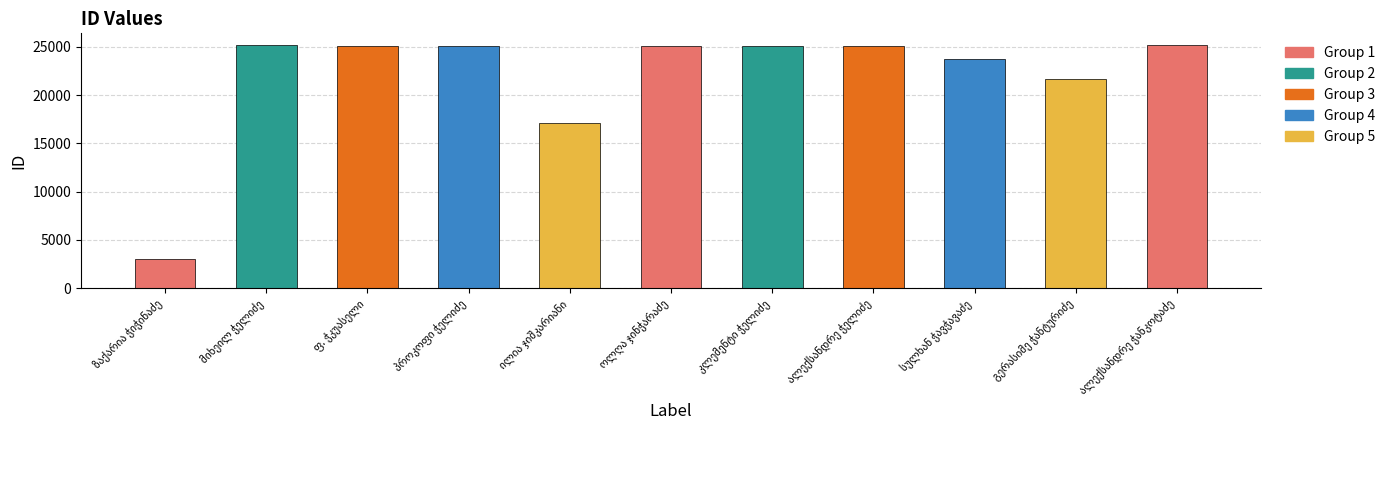

How many data points does each series have?

11